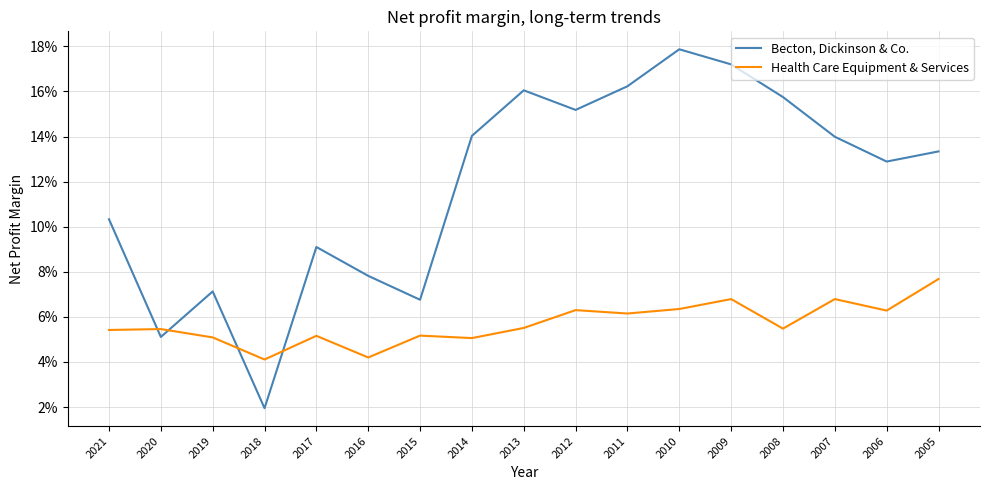

Which category has the lowest value in the Health Care Equipment & Services series?

2018